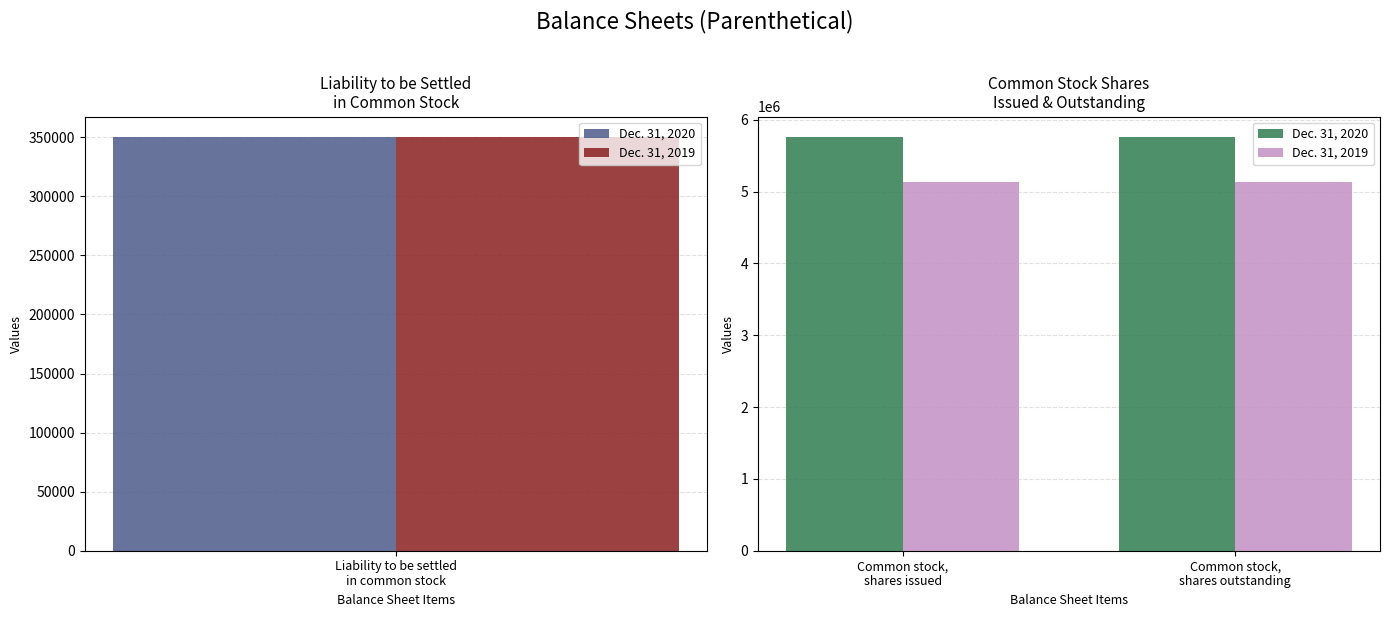

How many groups of bars are there?

2